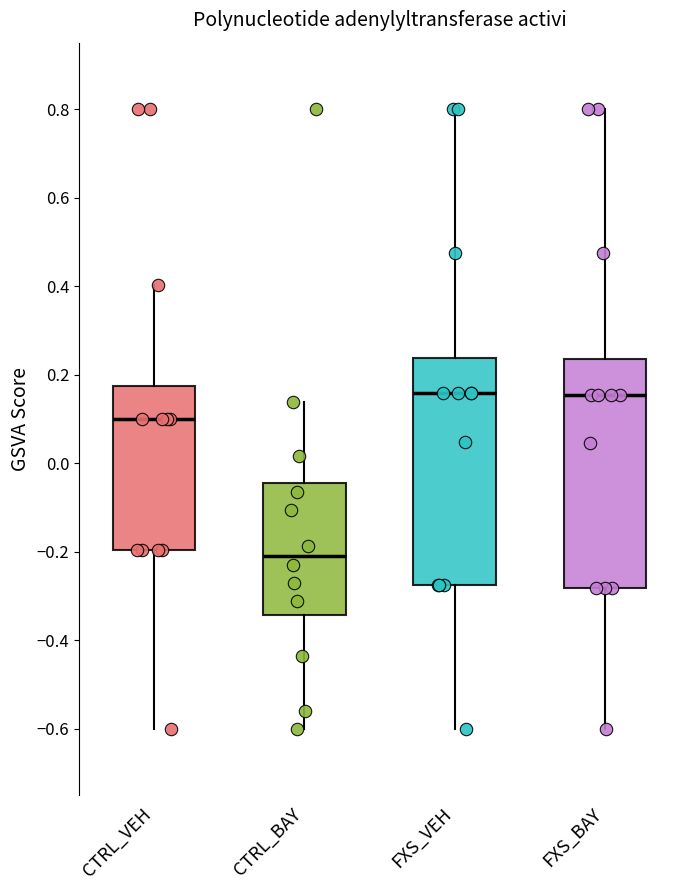

Reading left to right, read every box against the y-axis: the position of its median line, the range the box covers, and the ends of its whiskers. The values are not printed on the chart, so give them approximately, as read against the axis.

CTRL_VEH: median 0.10, box -0.20 to 0.18, whiskers -0.60 to 0.40
CTRL_BAY: median -0.20, box -0.34 to -0.04, whiskers -0.60 to 0.14
FXS_VEH: median 0.16, box -0.28 to 0.24, whiskers -0.60 to 0.80
FXS_BAY: median 0.16, box -0.28 to 0.24, whiskers -0.60 to 0.80